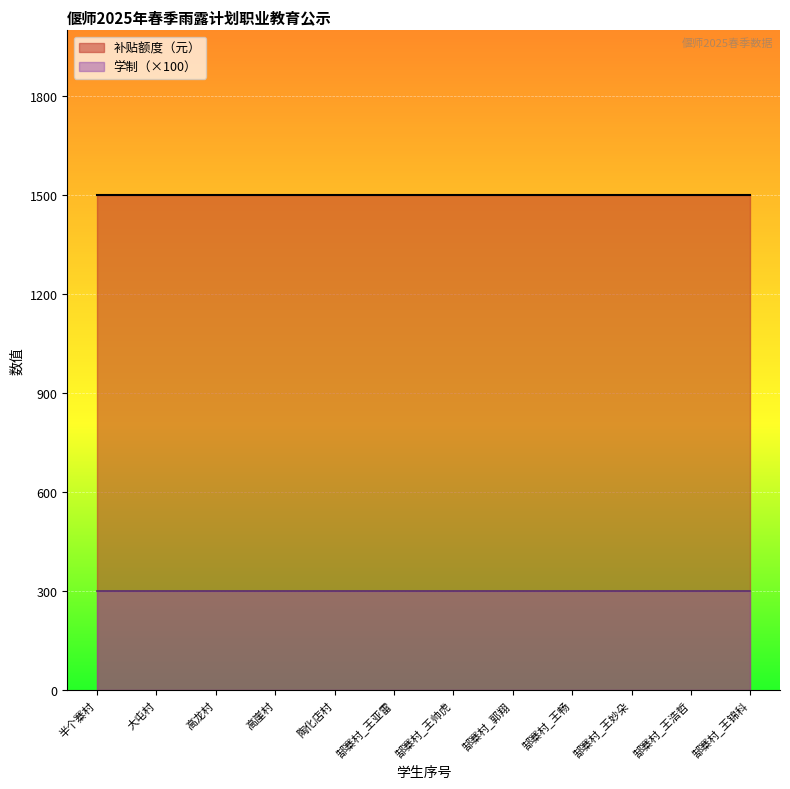

True or false: 补贴额度（元） and 三年制 intersect in this chart.

False